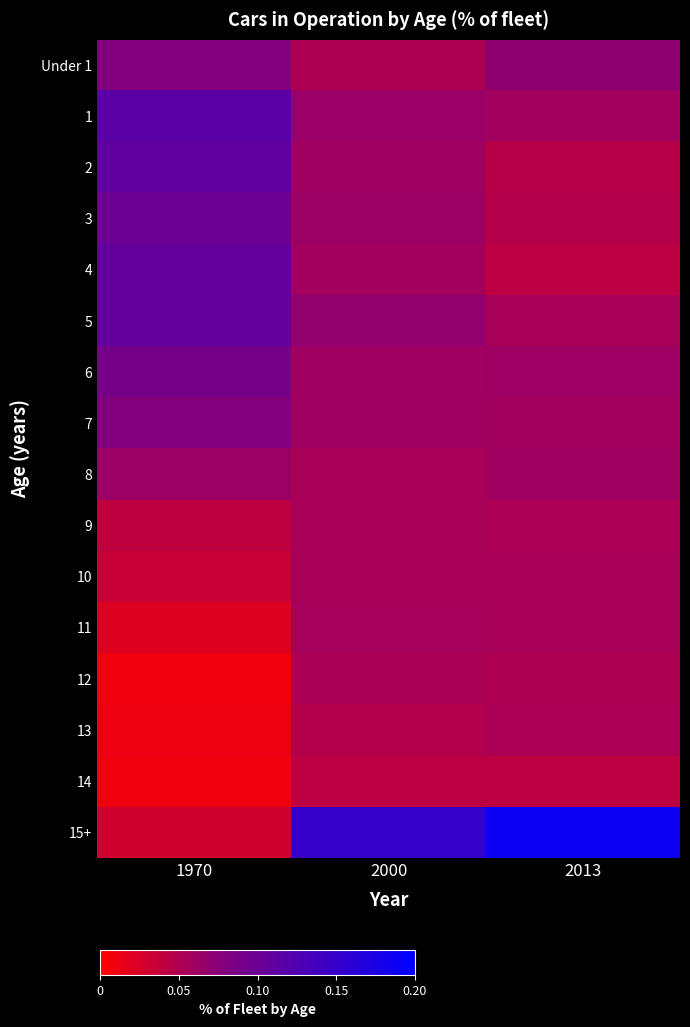

Reading left to right, extract all data points from this chart.

Under 1: 1970=0.1	2000=0.1	2013=0.1
1: 1970=0.1	2000=0.1	2013=0.1
2: 1970=0.1	2000=0.1	2013=0.0
3: 1970=0.1	2000=0.1	2013=0.0
4: 1970=0.1	2000=0.1	2013=0.0
5: 1970=0.1	2000=0.1	2013=0.1
6: 1970=0.1	2000=0.1	2013=0.1
7: 1970=0.1	2000=0.1	2013=0.1
8: 1970=0.1	2000=0.1	2013=0.1
9: 1970=0.0	2000=0.1	2013=0.1
10: 1970=0.0	2000=0.1	2013=0.1
11: 1970=0.0	2000=0.1	2013=0.1
12: 1970=0.0	2000=0.1	2013=0.1
13: 1970=0.0	2000=0.0	2013=0.1
14: 1970=0.0	2000=0.0	2013=0.0
15+: 1970=0.0	2000=0.1	2013=0.2